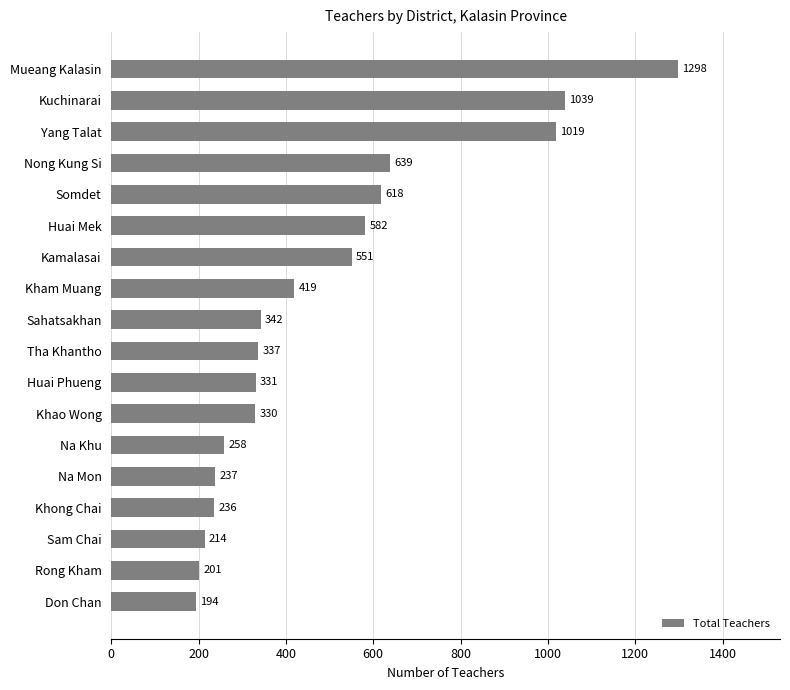

What is the sum of the values at Khao Wong and Huai Mek?

912